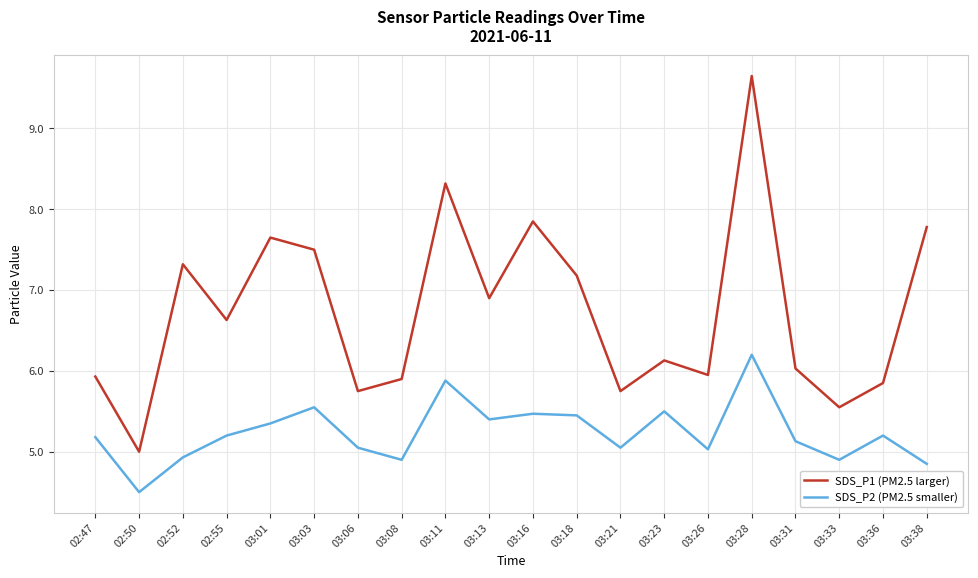

At which label does SDS_P2 (PM2.5 smaller) reach its minimum?

02:50